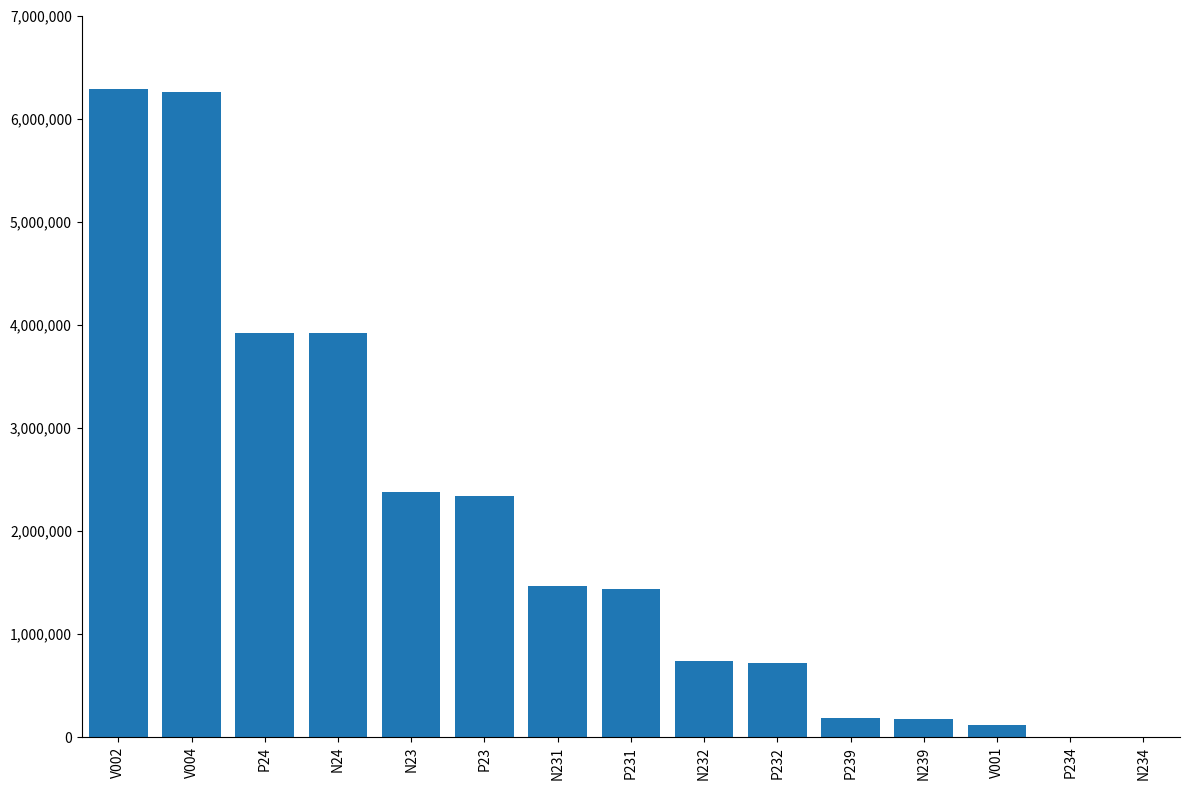

What is the sum of all values?

29917372.2